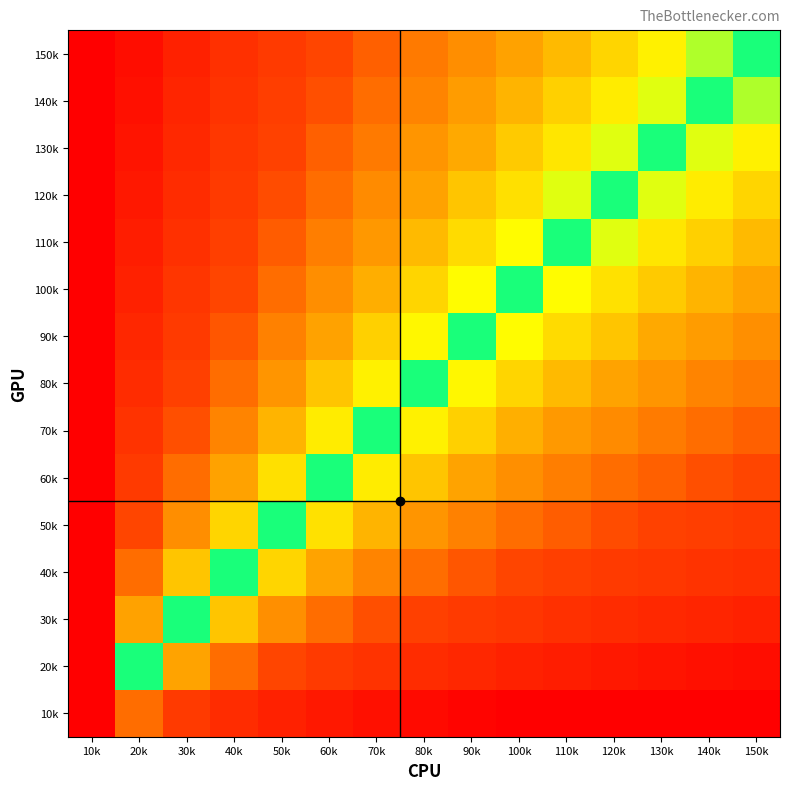

Reading left to right, what are all the values shown in this chart?

10k: 10k=1.0	20k=0.3	30k=0.3	40k=0.2	50k=0.2	60k=0.1	70k=0.1	80k=0.0	90k=0.0	100k=0.0	110k=0.0	120k=0.0	130k=0.0	140k=0.0	150k=0.0
20k: 10k=1.0	20k=0.5	30k=0.4	40k=0.3	50k=0.3	60k=0.3	70k=0.2	80k=0.2	90k=0.2	100k=0.2	110k=0.1	120k=0.1	130k=0.1	140k=0.1	150k=0.1
30k: 10k=1.0	20k=0.6	30k=0.5	40k=0.4	50k=0.4	60k=0.3	70k=0.3	80k=0.3	90k=0.3	100k=0.2	110k=0.2	120k=0.2	130k=0.2	140k=0.2	150k=0.2
40k: 10k=1.0	20k=0.7	30k=0.6	40k=0.5	50k=0.5	60k=0.4	70k=0.4	80k=0.3	90k=0.3	100k=0.3	110k=0.3	120k=0.3	130k=0.2	140k=0.2	150k=0.2
50k: 10k=1.0	20k=0.7	30k=0.6	40k=0.5	50k=0.5	60k=0.5	70k=0.4	80k=0.4	90k=0.4	100k=0.3	110k=0.3	120k=0.3	130k=0.3	140k=0.3	150k=0.3
60k: 10k=1.0	20k=0.7	30k=0.7	40k=0.6	50k=0.5	60k=0.5	70k=0.5	80k=0.4	90k=0.4	100k=0.4	110k=0.4	120k=0.3	130k=0.3	140k=0.3	150k=0.3
70k: 10k=1.0	20k=0.8	30k=0.7	40k=0.6	50k=0.6	60k=0.5	70k=0.5	80k=0.5	90k=0.4	100k=0.4	110k=0.4	120k=0.4	130k=0.4	140k=0.3	150k=0.3
80k: 10k=1.0	20k=0.8	30k=0.7	40k=0.7	50k=0.6	60k=0.6	70k=0.5	80k=0.5	90k=0.5	100k=0.5	110k=0.4	120k=0.4	130k=0.4	140k=0.4	150k=0.4
90k: 10k=1.0	20k=0.8	30k=0.7	40k=0.7	50k=0.6	60k=0.6	70k=0.6	80k=0.5	90k=0.5	100k=0.5	110k=0.5	120k=0.4	130k=0.4	140k=0.4	150k=0.4
100k: 10k=1.0	20k=0.8	30k=0.8	40k=0.7	50k=0.7	60k=0.6	70k=0.6	80k=0.5	90k=0.5	100k=0.5	110k=0.5	120k=0.5	130k=0.4	140k=0.4	150k=0.4
110k: 10k=1.0	20k=0.9	30k=0.8	40k=0.7	50k=0.7	60k=0.6	70k=0.6	80k=0.6	90k=0.5	100k=0.5	110k=0.5	120k=0.5	130k=0.5	140k=0.4	150k=0.4
120k: 10k=1.0	20k=0.9	30k=0.8	40k=0.7	50k=0.7	60k=0.7	70k=0.6	80k=0.6	90k=0.6	100k=0.5	110k=0.5	120k=0.5	130k=0.5	140k=0.5	150k=0.5
130k: 10k=1.0	20k=0.9	30k=0.8	40k=0.8	50k=0.7	60k=0.7	70k=0.6	80k=0.6	90k=0.6	100k=0.6	110k=0.5	120k=0.5	130k=0.5	140k=0.5	150k=0.5
140k: 10k=1.0	20k=0.9	30k=0.8	40k=0.8	50k=0.7	60k=0.7	70k=0.7	80k=0.6	90k=0.6	100k=0.6	110k=0.6	120k=0.5	130k=0.5	140k=0.5	150k=0.5
150k: 10k=1.0	20k=0.9	30k=0.8	40k=0.8	50k=0.7	60k=0.7	70k=0.7	80k=0.6	90k=0.6	100k=0.6	110k=0.6	120k=0.5	130k=0.5	140k=0.5	150k=0.5